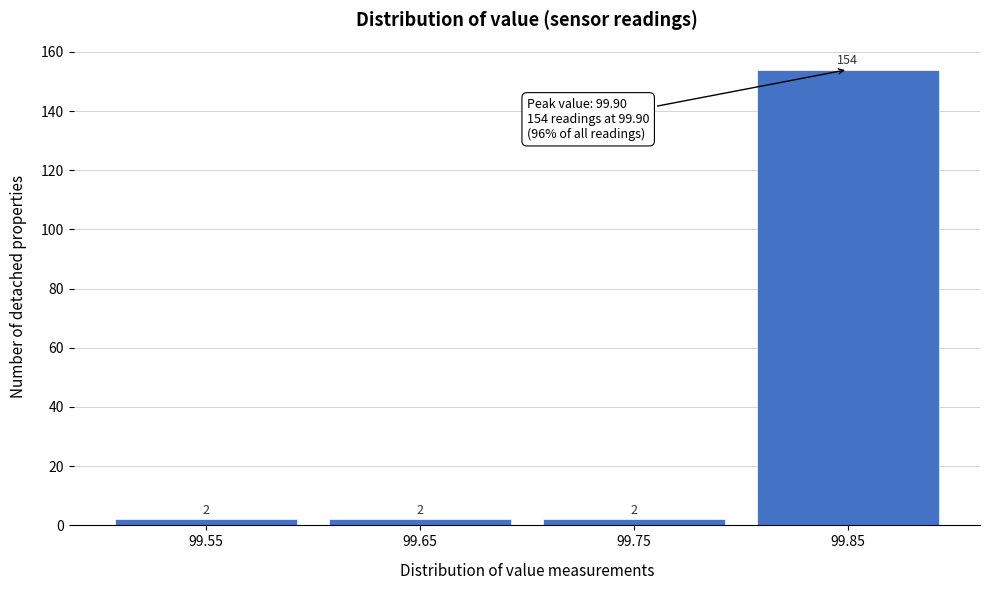

Reading left to right, what are all the values shown in this chart?

2	2	2	154